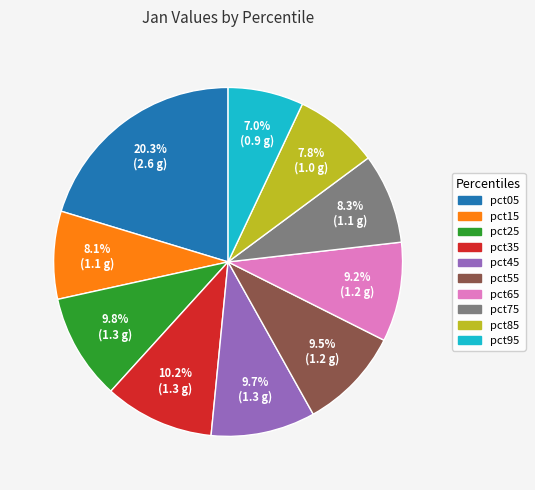

To the nearest percent, what percentage of the pie is pct05?

20%